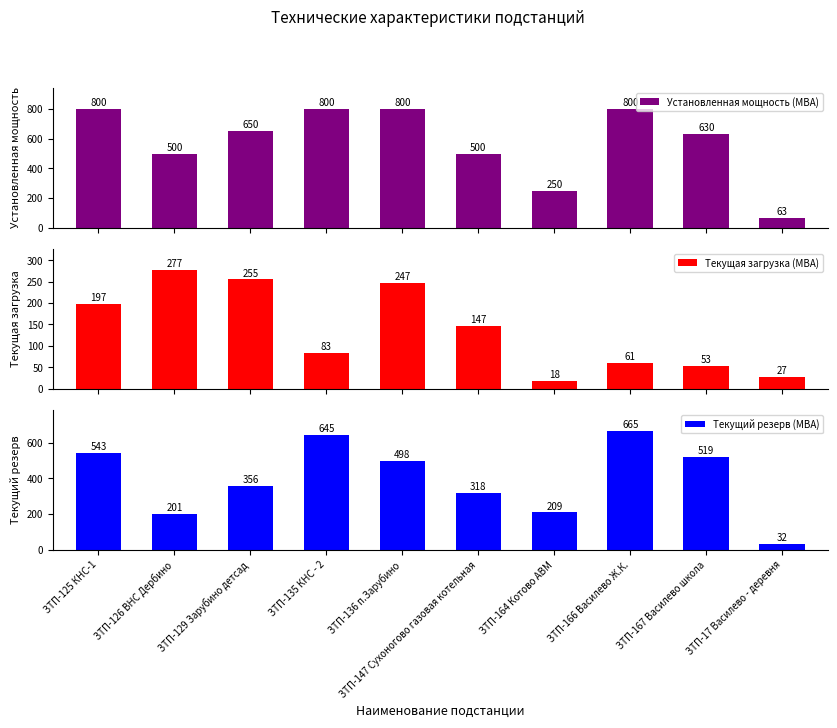

Is the value of Текущий резерв (МВА) at ЗТП-167 Василево школа greater than the value of Текущая загрузка (МВА) at ЗТП-164 Котово АВМ?

Yes